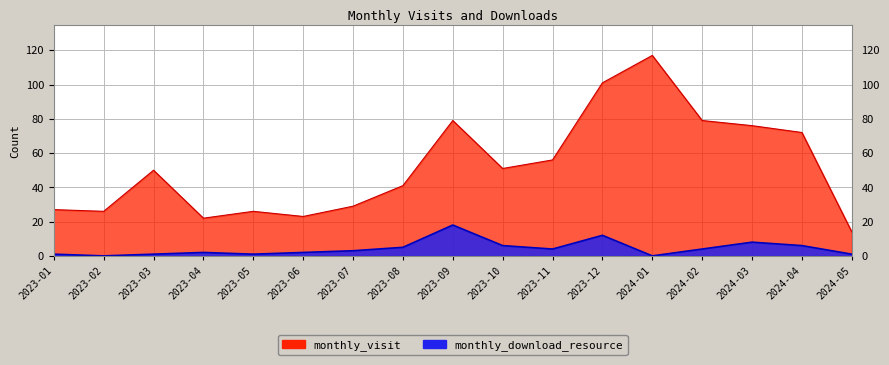

Which series has the widest spread of values?

monthly_visit